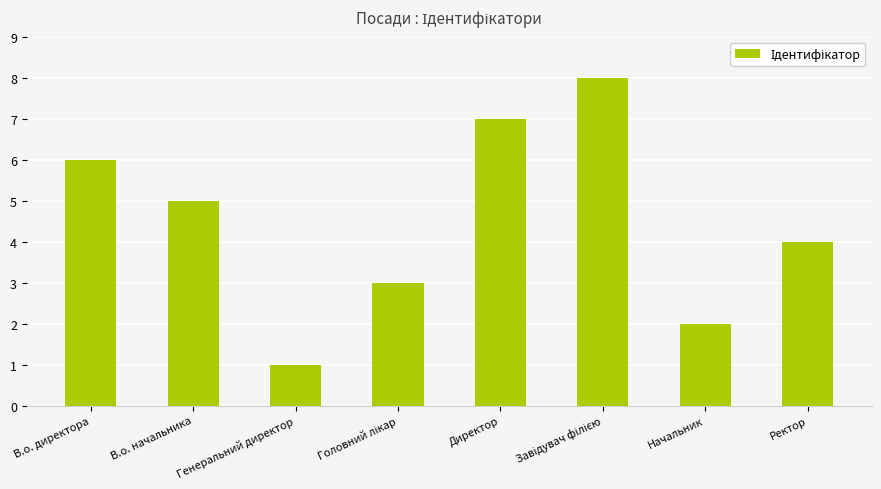

True or false: the data shows 1 at Начальник.

False